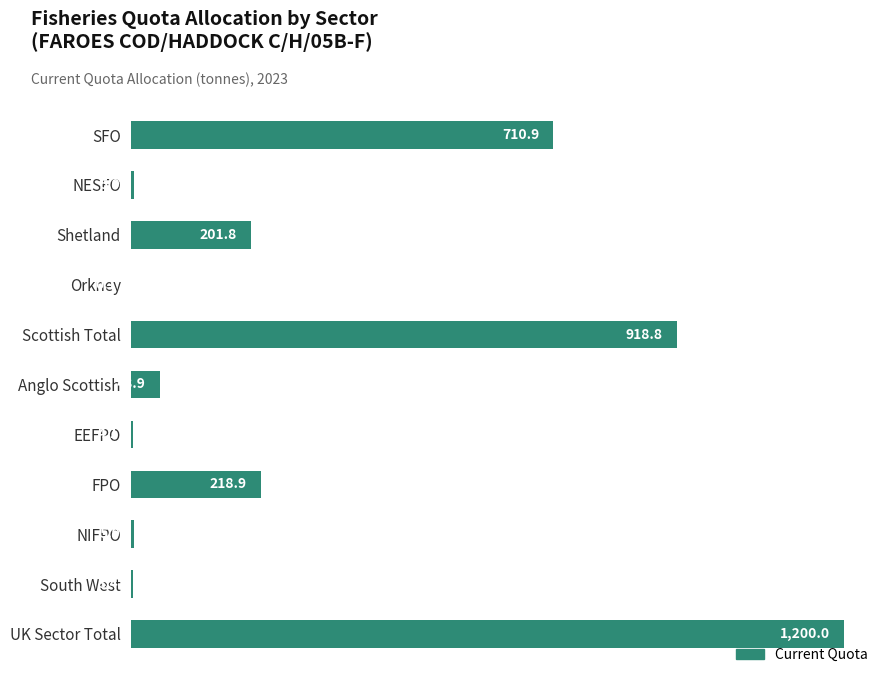

Which has a higher value, FPO or UK Sector Total?

UK Sector Total